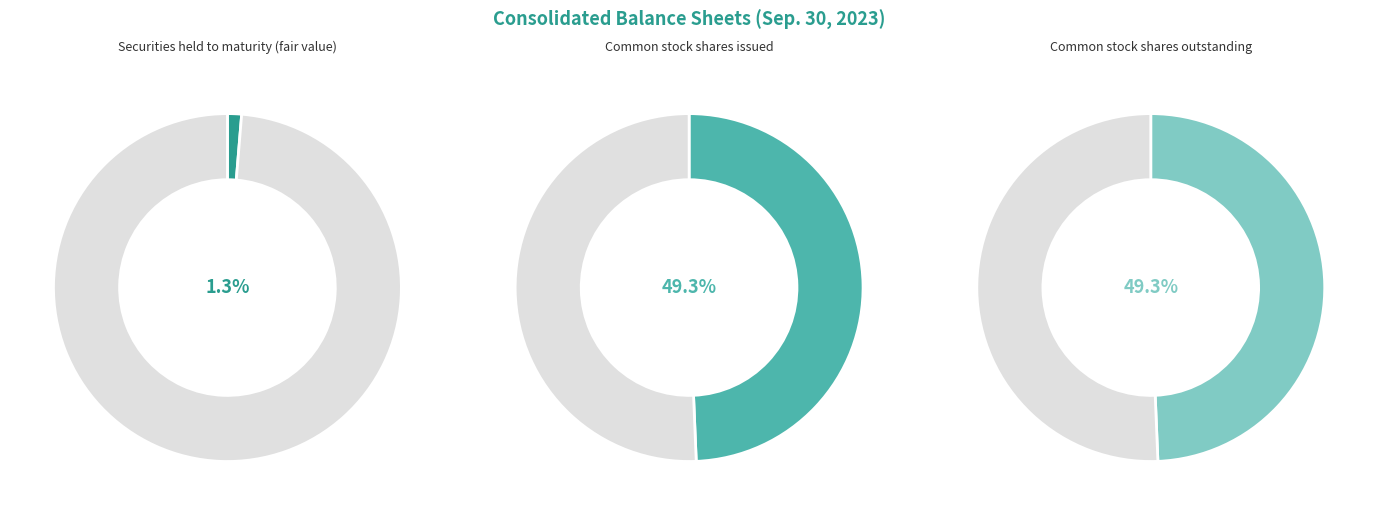

Do Common stock shares issued and Securities held to maturity (fair value) together represent more than half of the pie?

Yes